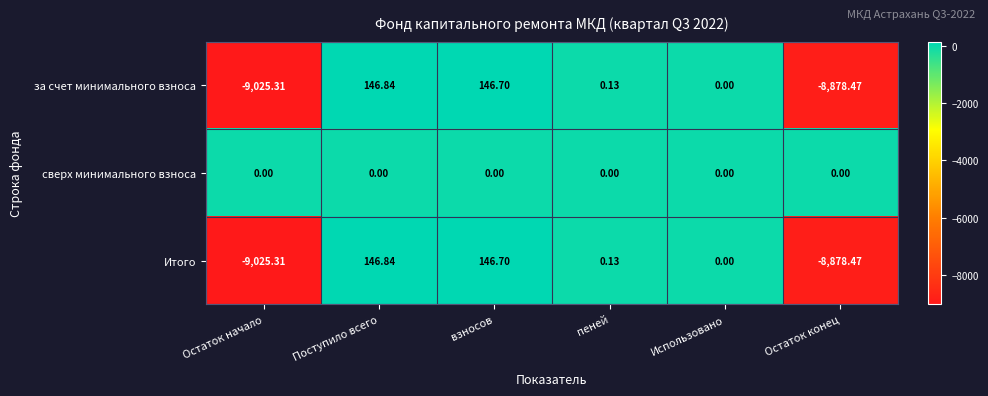

At which label is Итого closest to -4439?

Использовано